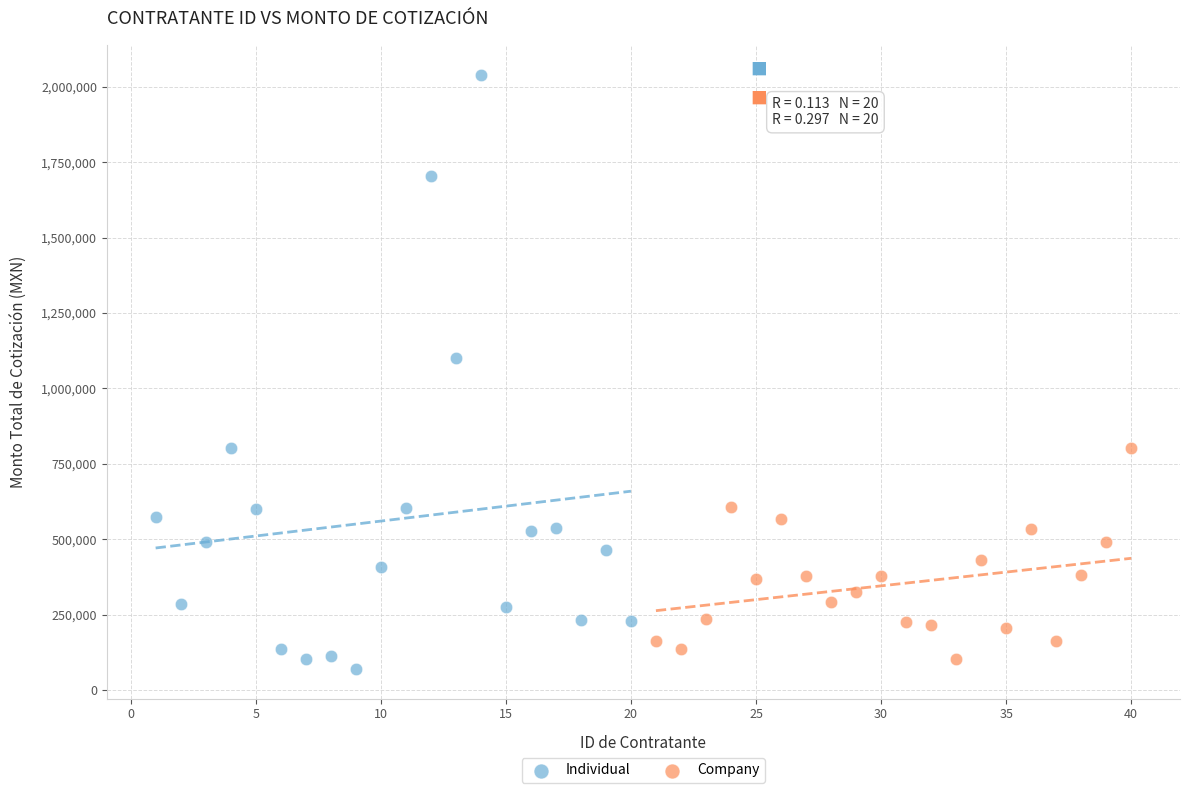

What are all the series names shown in the legend?

Individual, Company